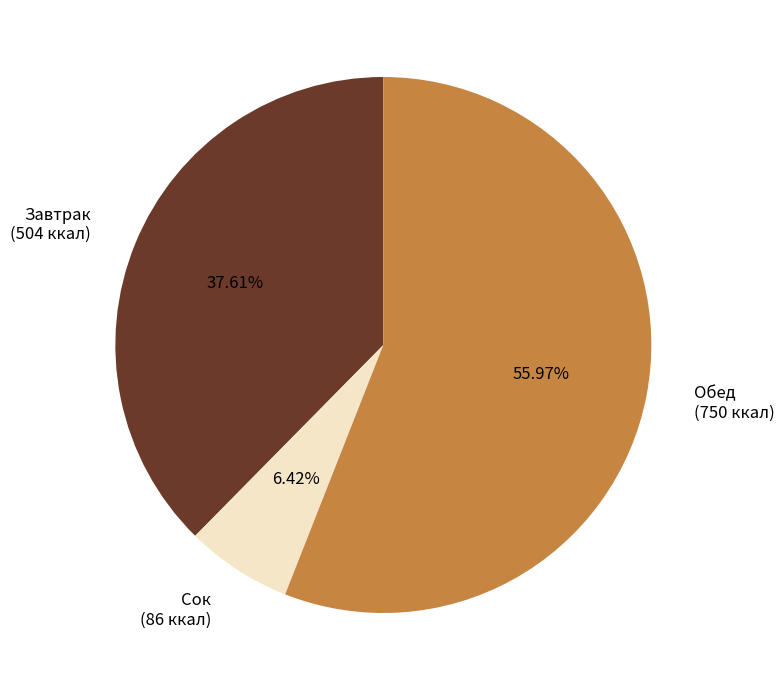

What is the smallest slice in the pie chart?

Сок (86 ккал)